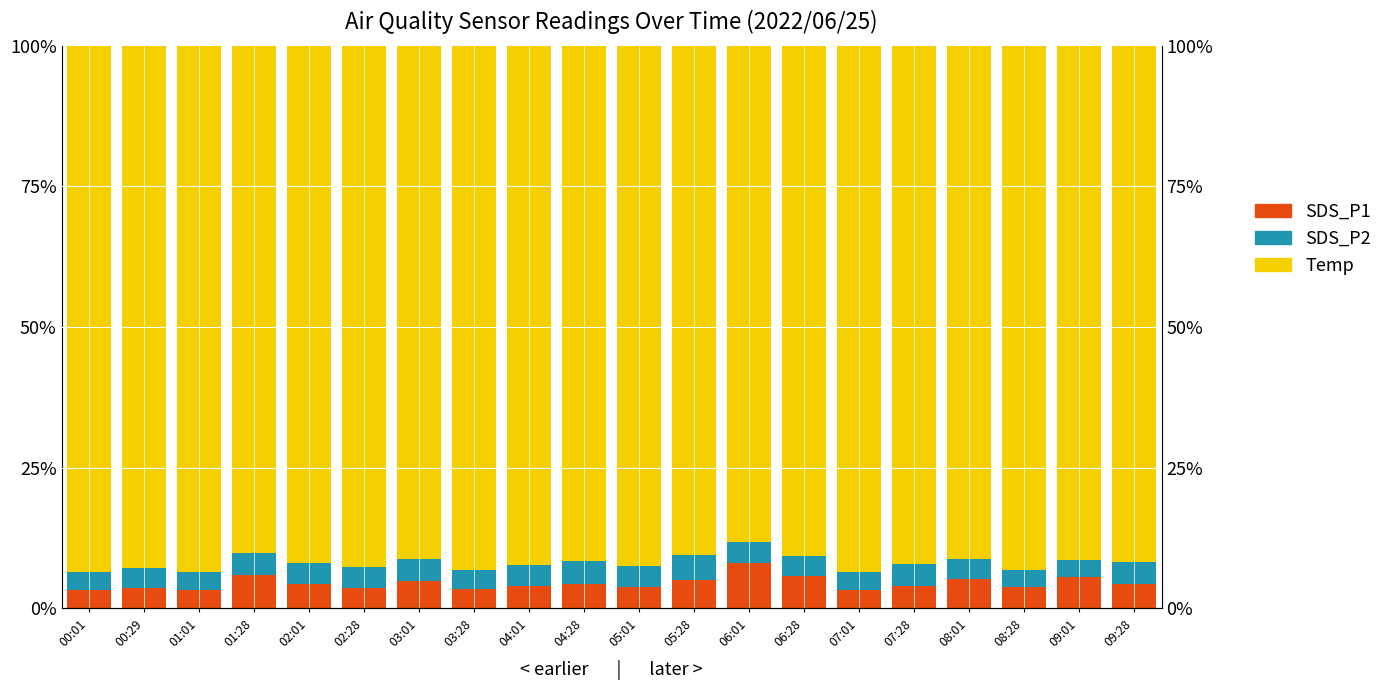

Which series has the largest total across all categories?

Temp